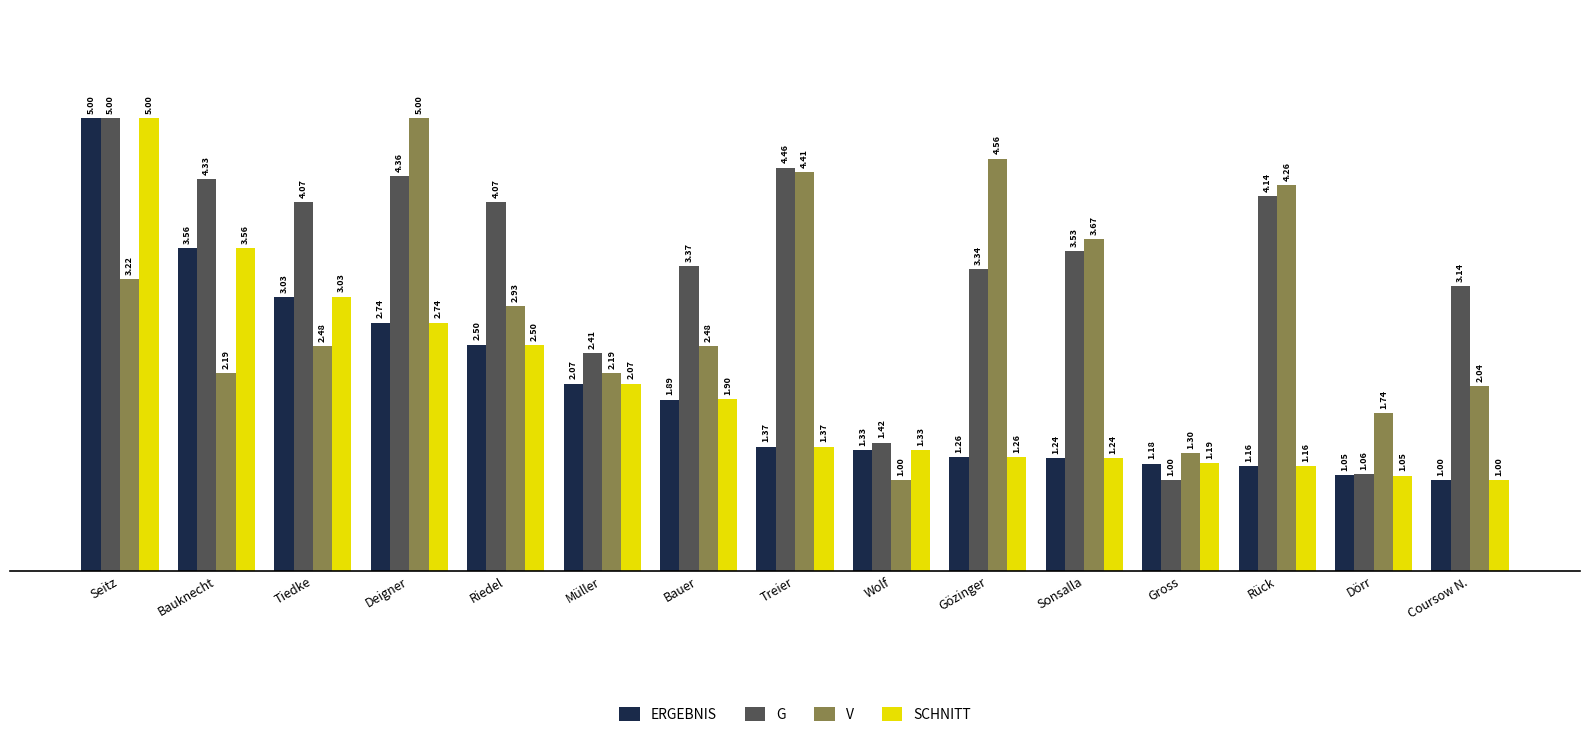

Where is SCHNITT nearest to the value 3?

Tiedke